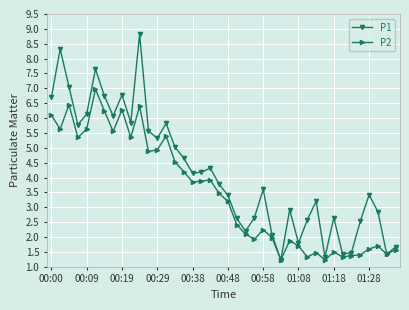

What is the difference between the second highest and minimum values in the P2 series?

5.2